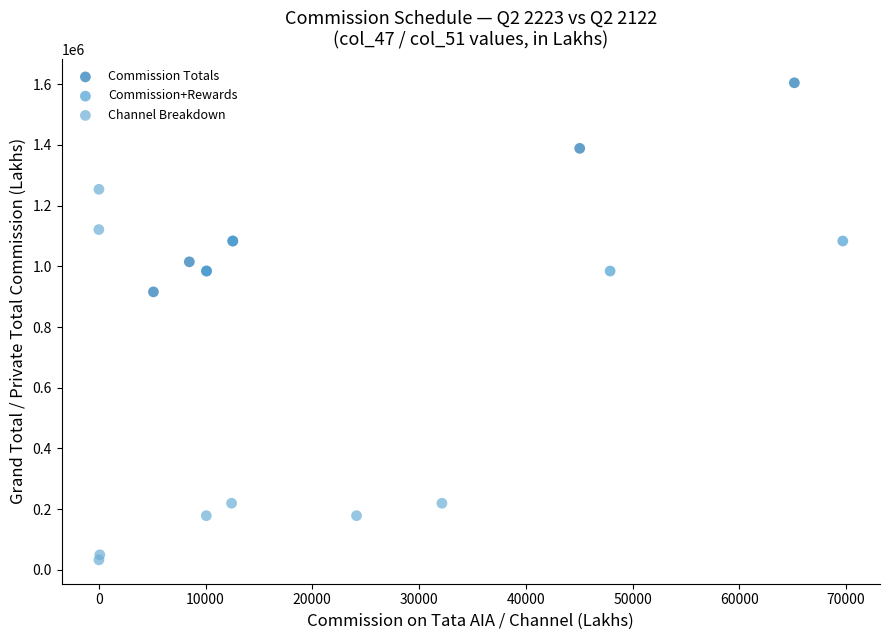

What are all the series names shown in the legend?

Commission Totals, Commission+Rewards, Channel Breakdown